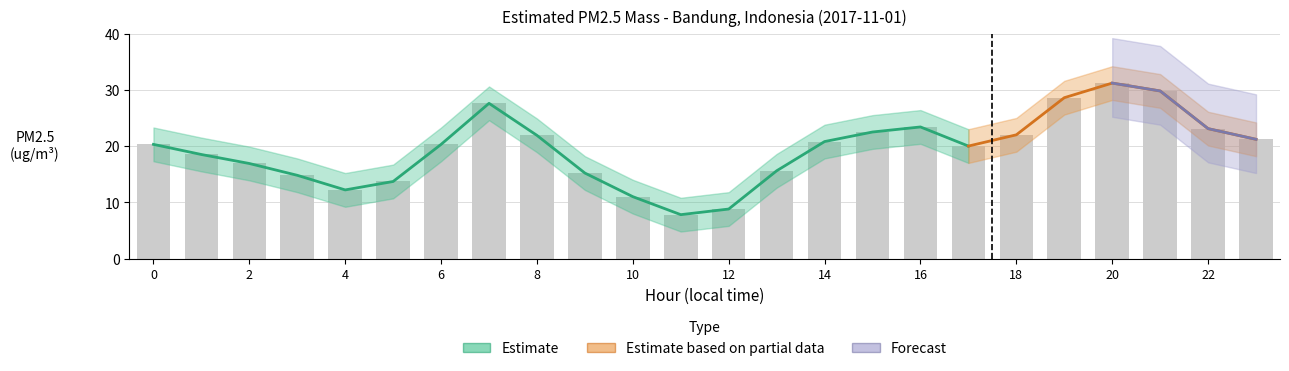

List the labels in order of upper_estimate value, largest first.

20, 21, 19, 7, 16, 22, 15, 18, 8, 23, 14, 0, 6, 17, 1, 2, 13, 9, 3, 5, 4, 10, 12, 11